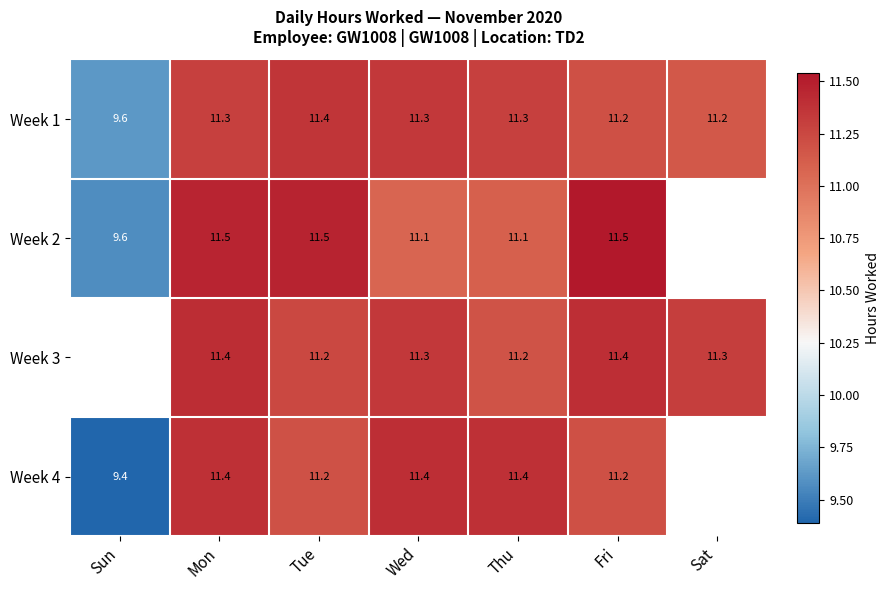

Is it true that Week 3 equals 3.9 at Sat?

False